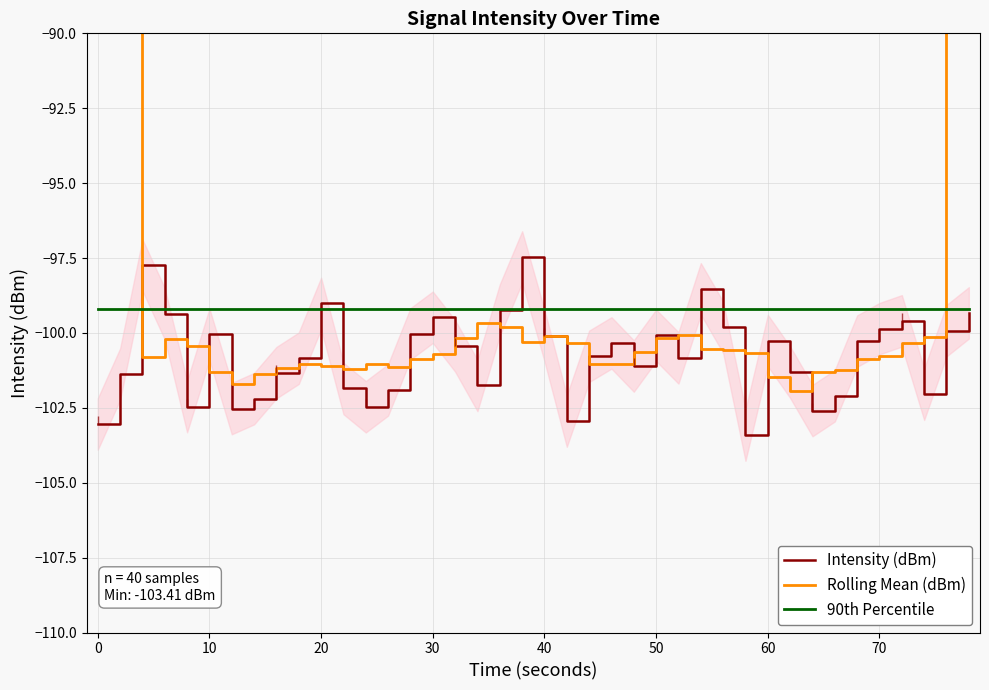

Is the value of 90th Percentile at 40 greater than the value of Intensity (dBm) at 20?

No